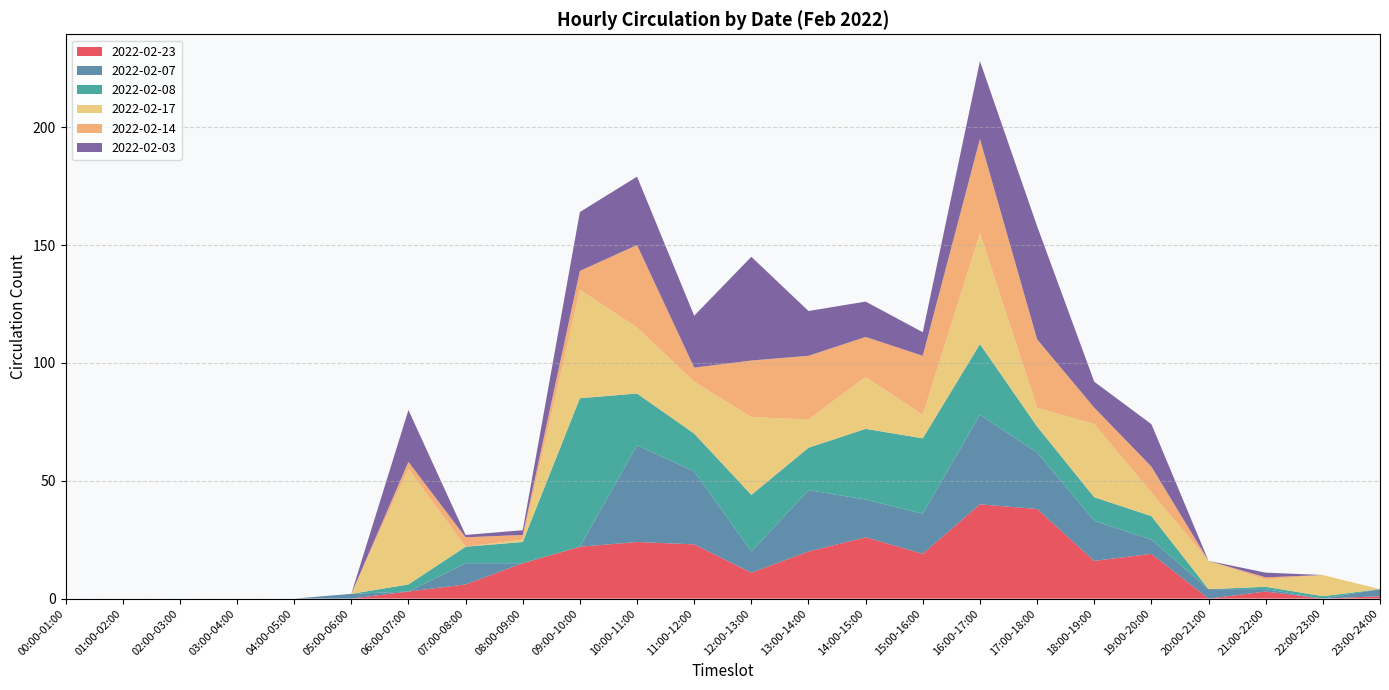

Reading left to right, list all the values displayed in this chart.

2022-02-23: 00:00-01:00=0	01:00-02:00=0	02:00-03:00=0	03:00-04:00=0	04:00-05:00=0	05:00-06:00=0	06:00-07:00=3	07:00-08:00=6	08:00-09:00=15	09:00-10:00=22	10:00-11:00=24	11:00-12:00=23	12:00-13:00=11	13:00-14:00=20	14:00-15:00=26	15:00-16:00=19	16:00-17:00=40	17:00-18:00=38	18:00-19:00=16	19:00-20:00=19	20:00-21:00=0	21:00-22:00=3	22:00-23:00=0	23:00-24:00=1
2022-02-07: 00:00-01:00=0	01:00-02:00=0	02:00-03:00=0	03:00-04:00=0	04:00-05:00=0	05:00-06:00=2	06:00-07:00=0	07:00-08:00=9	08:00-09:00=0	09:00-10:00=0	10:00-11:00=41	11:00-12:00=31	12:00-13:00=9	13:00-14:00=26	14:00-15:00=16	15:00-16:00=17	16:00-17:00=38	17:00-18:00=24	18:00-19:00=17	19:00-20:00=6	20:00-21:00=4	21:00-22:00=1	22:00-23:00=0	23:00-24:00=3
2022-02-08: 00:00-01:00=0	01:00-02:00=0	02:00-03:00=0	03:00-04:00=0	04:00-05:00=0	05:00-06:00=0	06:00-07:00=3	07:00-08:00=7	08:00-09:00=9	09:00-10:00=63	10:00-11:00=22	11:00-12:00=16	12:00-13:00=24	13:00-14:00=18	14:00-15:00=30	15:00-16:00=32	16:00-17:00=30	17:00-18:00=11	18:00-19:00=10	19:00-20:00=10	20:00-21:00=0	21:00-22:00=1	22:00-23:00=1	23:00-24:00=0
2022-02-17: 00:00-01:00=0	01:00-02:00=0	02:00-03:00=0	03:00-04:00=0	04:00-05:00=0	05:00-06:00=0	06:00-07:00=49	07:00-08:00=0	08:00-09:00=1	09:00-10:00=46	10:00-11:00=28	11:00-12:00=22	12:00-13:00=33	13:00-14:00=12	14:00-15:00=22	15:00-16:00=10	16:00-17:00=47	17:00-18:00=8	18:00-19:00=31	19:00-20:00=10	20:00-21:00=12	21:00-22:00=3	22:00-23:00=9	23:00-24:00=0
2022-02-14: 00:00-01:00=0	01:00-02:00=0	02:00-03:00=0	03:00-04:00=0	04:00-05:00=0	05:00-06:00=0	06:00-07:00=3	07:00-08:00=4	08:00-09:00=2	09:00-10:00=8	10:00-11:00=35	11:00-12:00=6	12:00-13:00=24	13:00-14:00=27	14:00-15:00=17	15:00-16:00=25	16:00-17:00=40	17:00-18:00=29	18:00-19:00=7	19:00-20:00=11	20:00-21:00=0	21:00-22:00=1	22:00-23:00=0	23:00-24:00=0
2022-02-03: 00:00-01:00=0	01:00-02:00=0	02:00-03:00=0	03:00-04:00=0	04:00-05:00=0	05:00-06:00=0	06:00-07:00=22	07:00-08:00=1	08:00-09:00=2	09:00-10:00=25	10:00-11:00=29	11:00-12:00=22	12:00-13:00=44	13:00-14:00=19	14:00-15:00=15	15:00-16:00=10	16:00-17:00=33	17:00-18:00=48	18:00-19:00=11	19:00-20:00=18	20:00-21:00=0	21:00-22:00=2	22:00-23:00=0	23:00-24:00=0